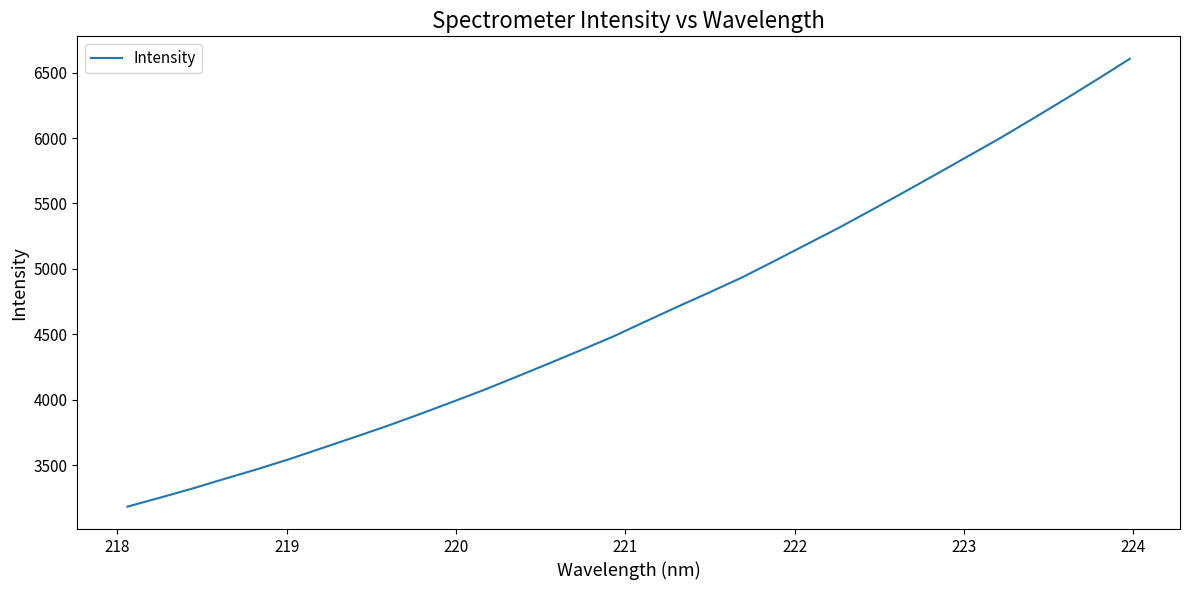

What is the greatest value displayed?

6606.4